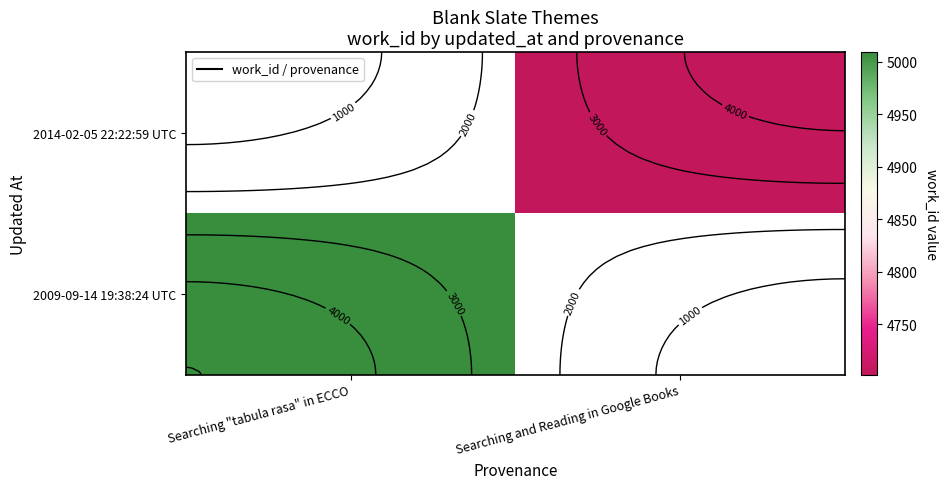

Count the number of data series in this chart.

2